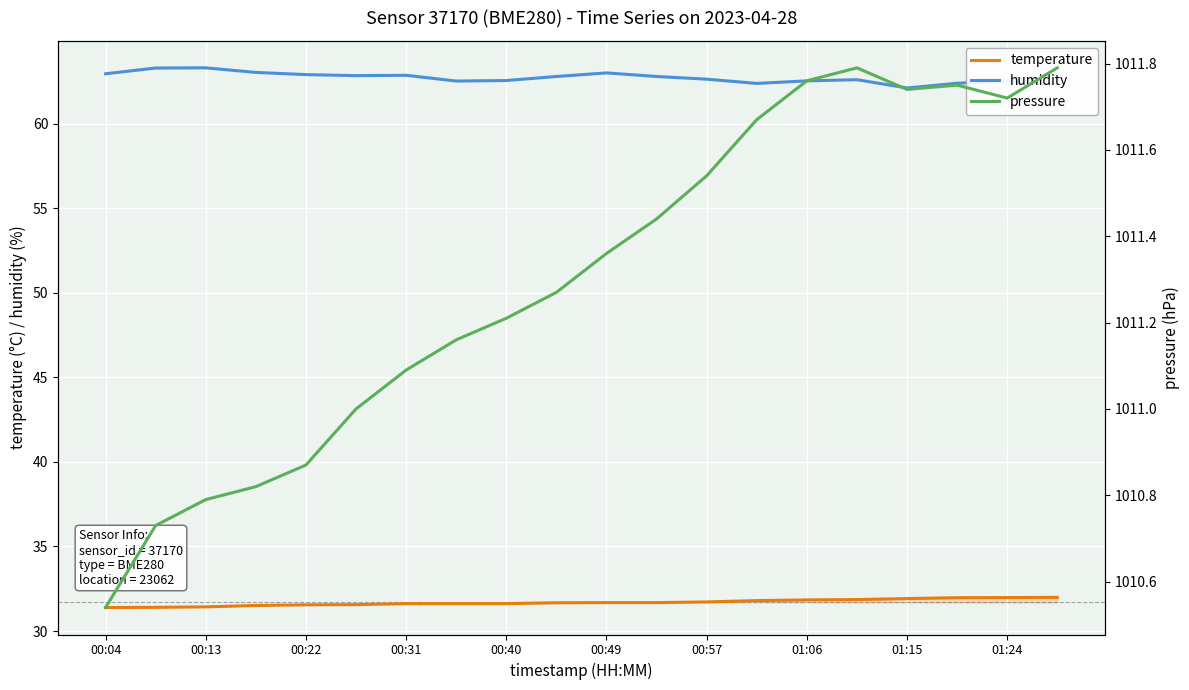

What is the difference between the highest and lowest values at 17?

979.8